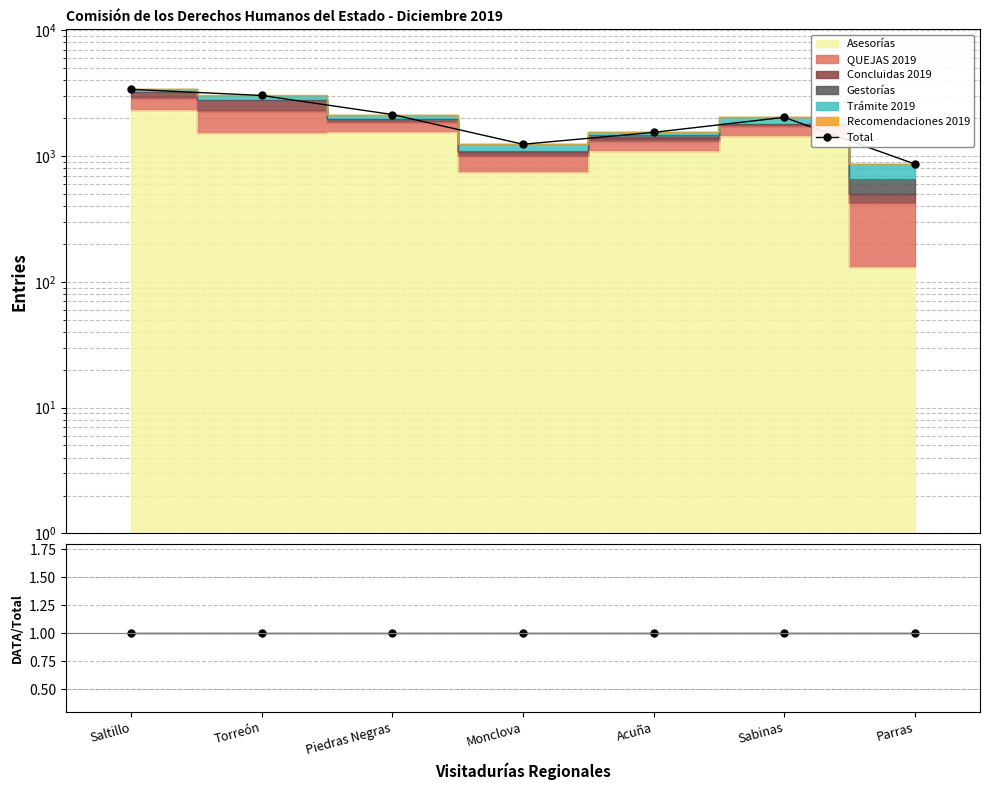

What is the approximate value of Total at Saltillo, to the nearest 100?

3400